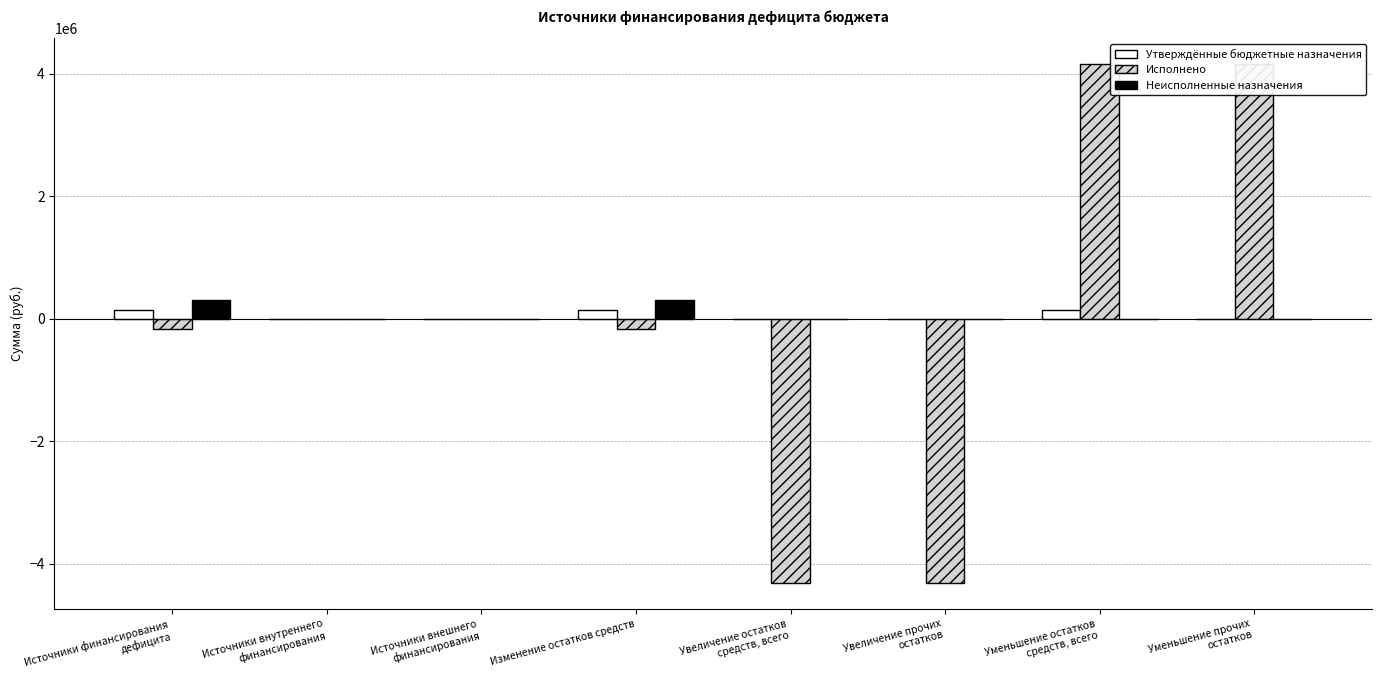

The value of Неисполненные назначения at Уменьшение прочих
остатков is 128589.3. True or false?

False